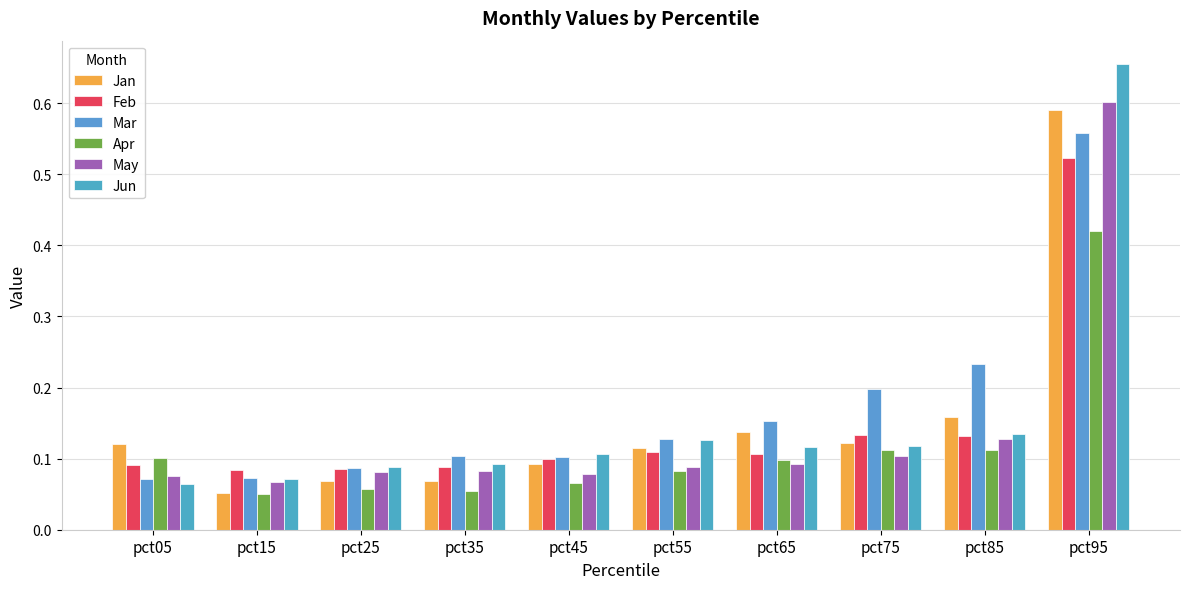

How many Feb values are between 0 and 1?

10